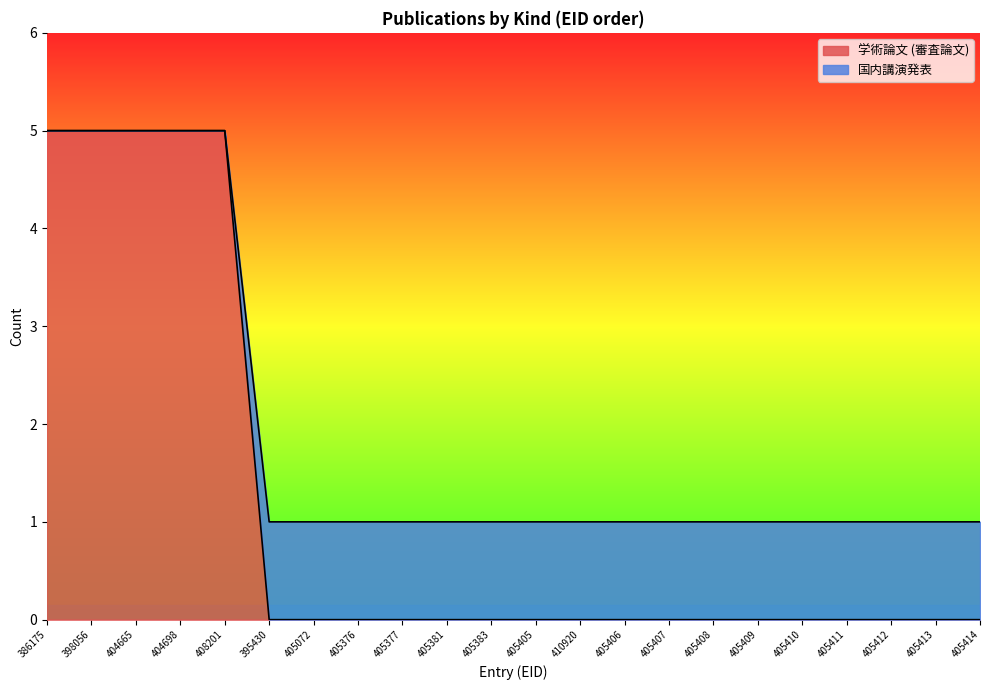

Which series changed the most between 405407 and 405411?

学術論文 (審査論文)